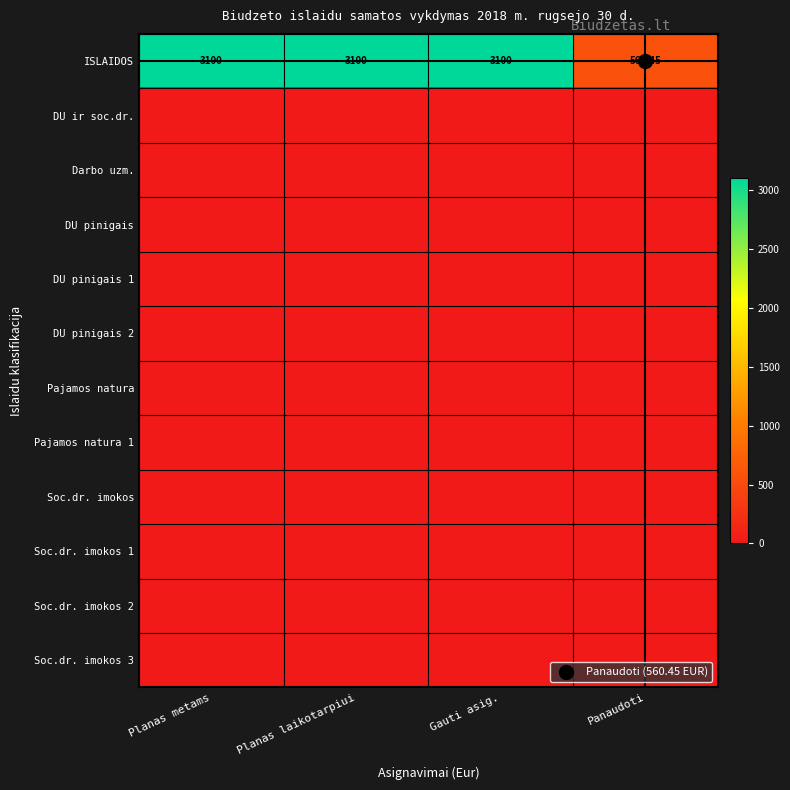

Which series has the largest range (max minus min)?

ISLAIDOS